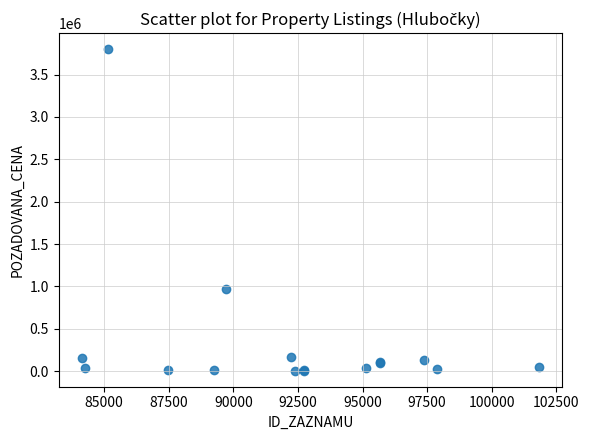

What Y value in the scatter plot is closest to 1902291?

969000